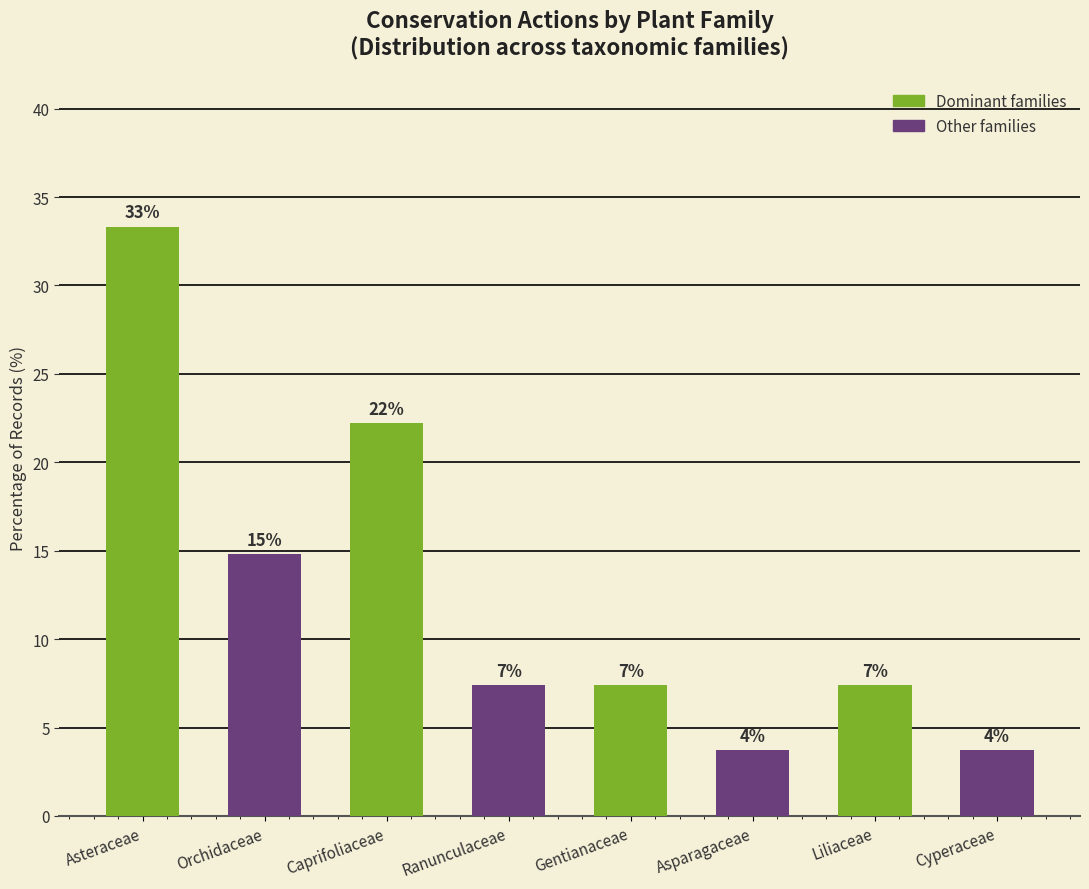

What is the value of the 1st bar from the left?

33.3